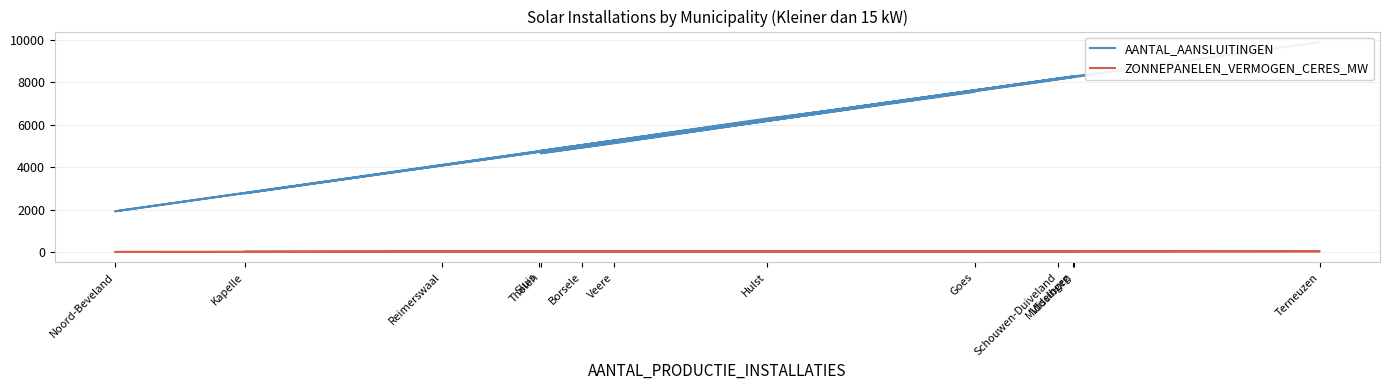

How many interior local valleys does the ZONNEPANELEN_VERMOGEN_CERES_MW series have?

4